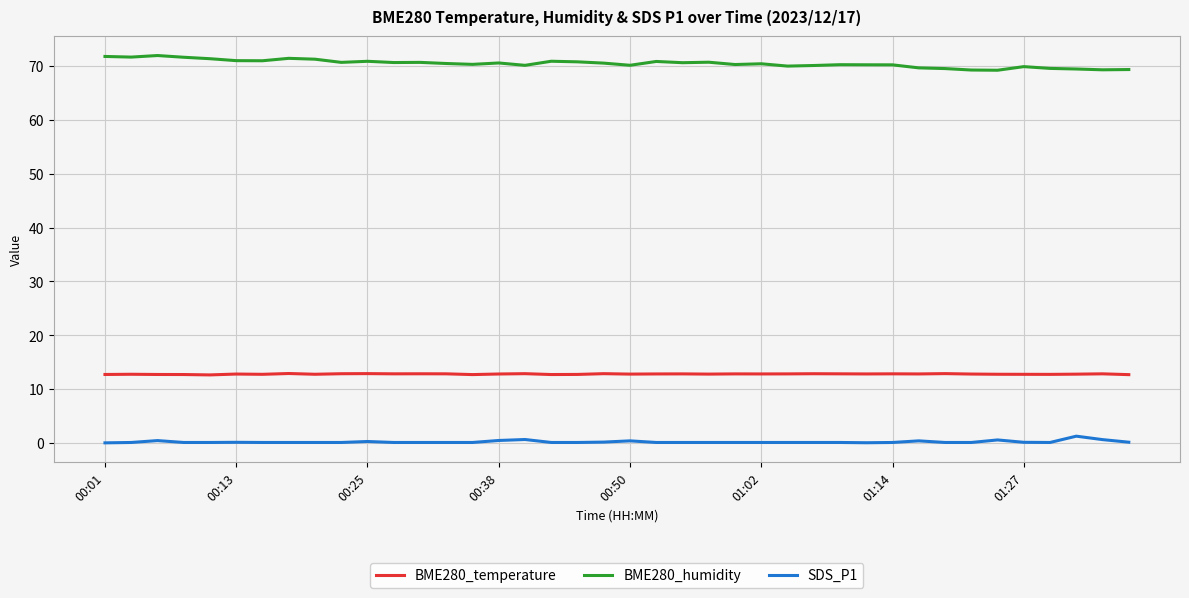

True or false: BME280_temperature and SDS_P1 intersect in this chart.

False